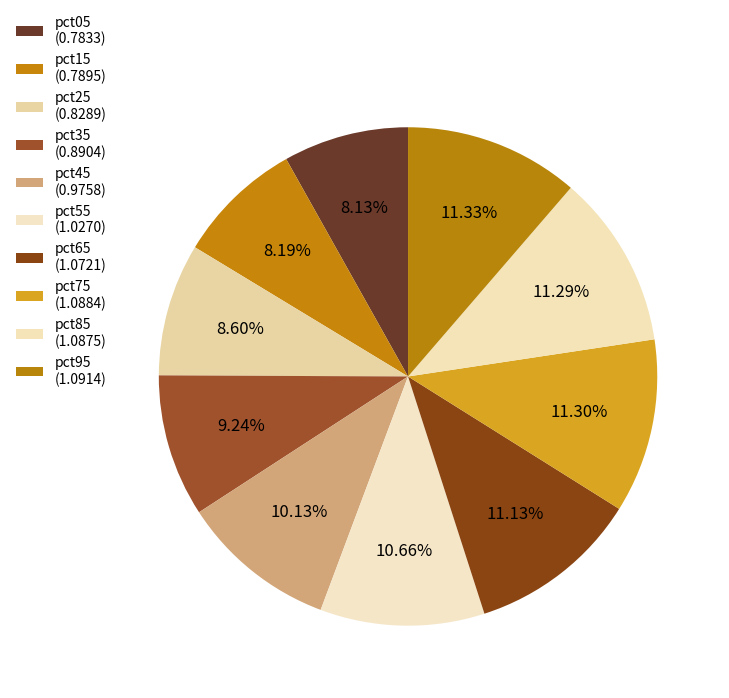

Which has a higher value, pct25 or pct75?

pct75